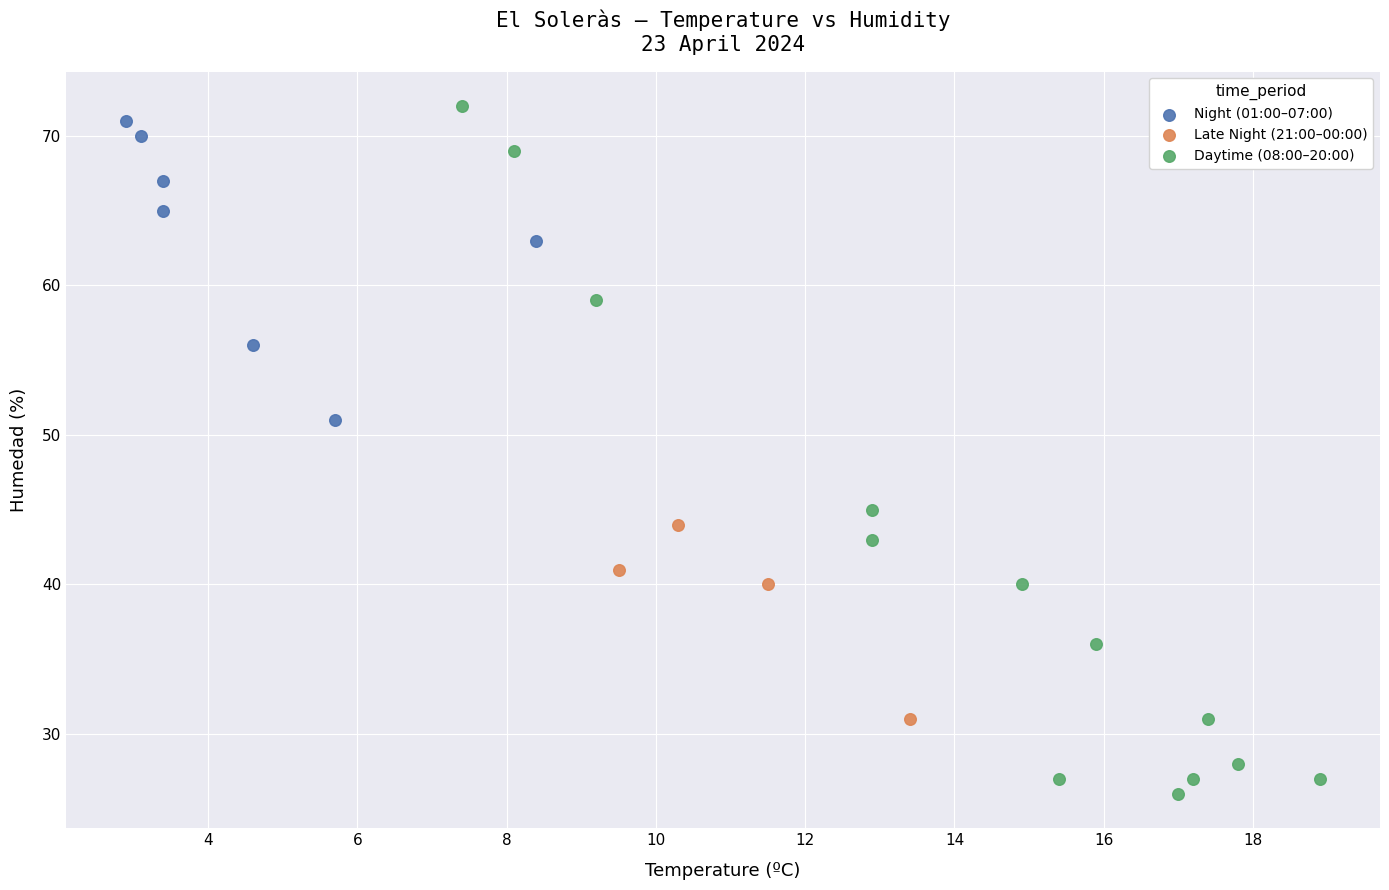

Which series reaches the minimum Y coordinate?

Daytime (08:00–20:00)